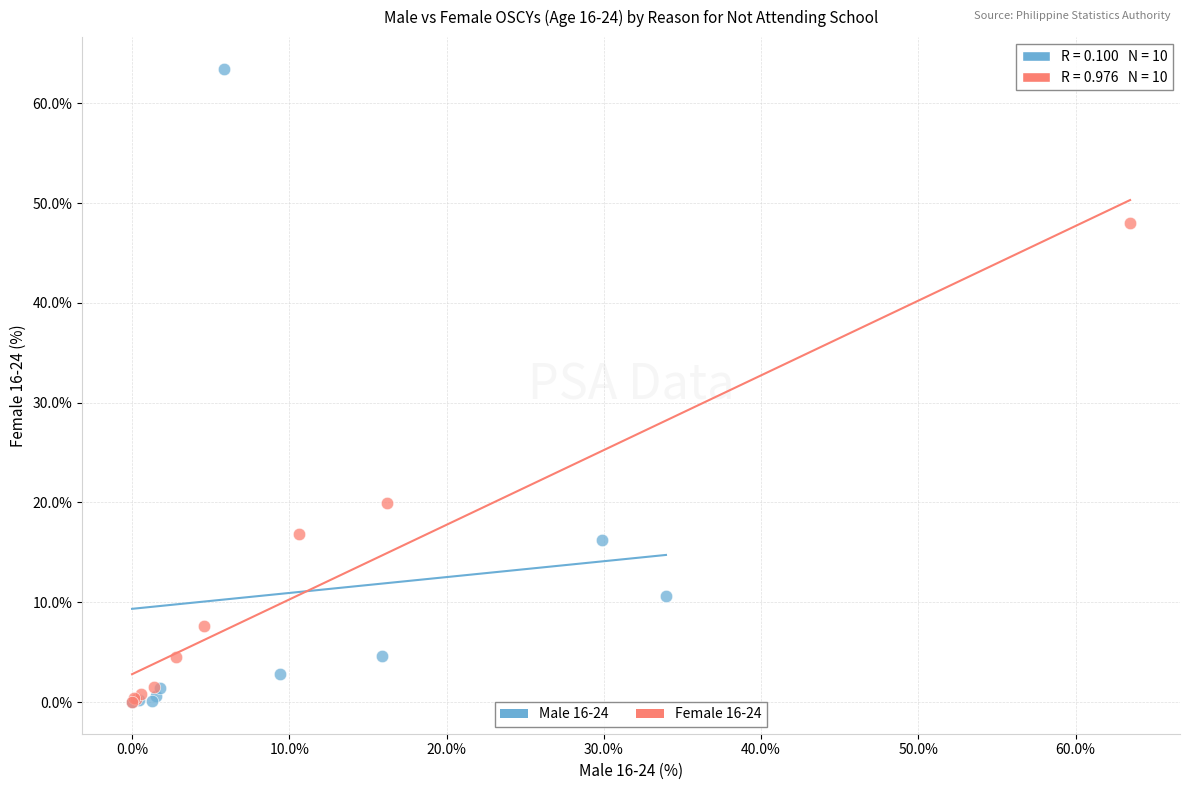

What are all the series names shown in the legend?

Male 16-24, Female 16-24